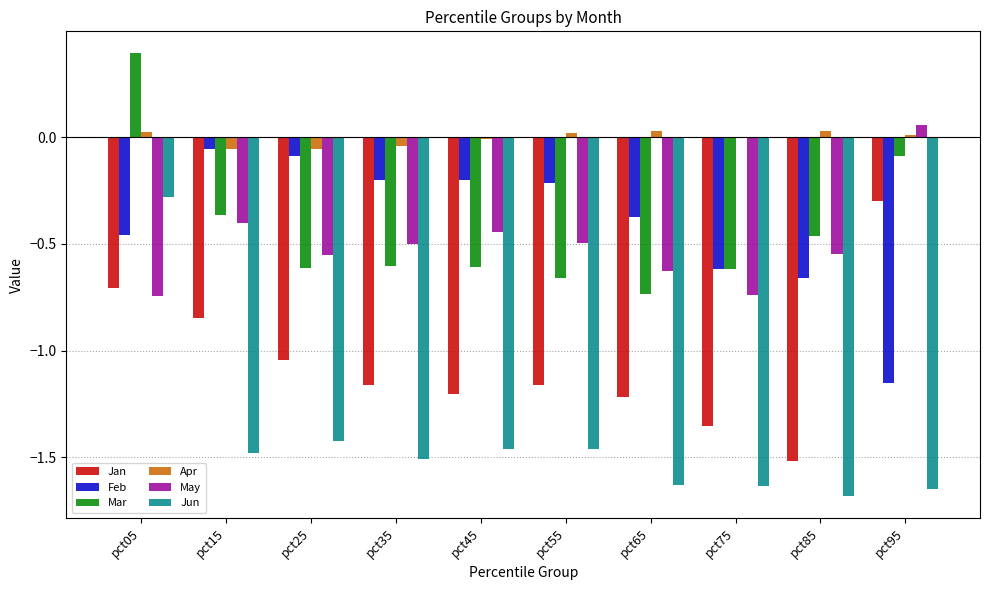

How many groups of bars are there?

10